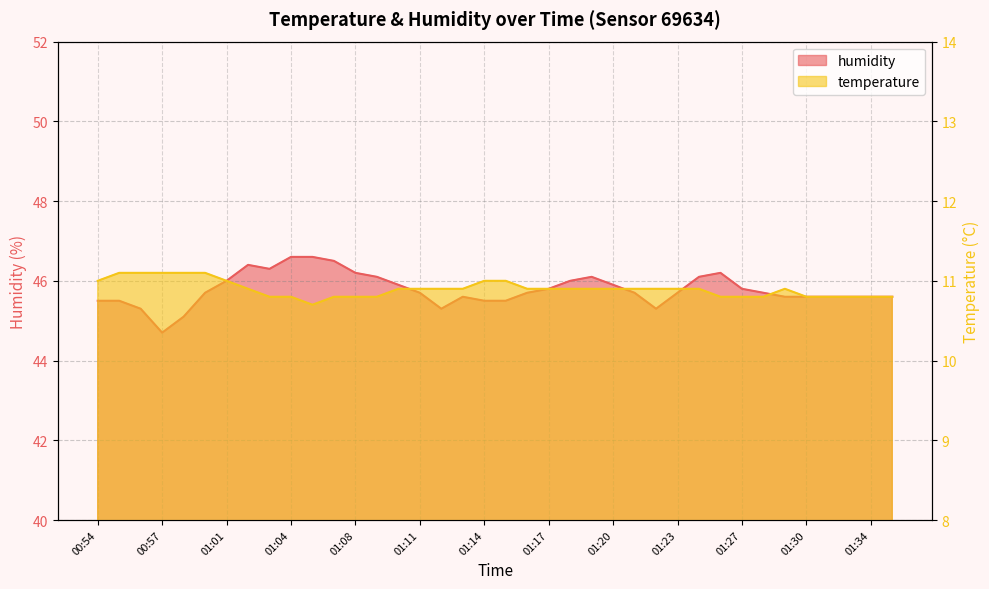

Reading left to right, list all the values displayed in this chart.

temperature: 11.0	11.1	11.1	11.1	11.1	11.1	11.0	10.9	10.8	10.8	10.7	10.8	10.8	10.8	10.9	10.9	10.9	10.9	11.0	11.0	10.9	10.9	10.9	10.9	10.9	10.9	10.9	10.9	10.9	10.8	10.8	10.8	10.9	10.8	10.8	10.8	10.8	10.8
humidity: 45.5	45.5	45.3	44.7	45.1	45.7	46.0	46.4	46.3	46.6	46.6	46.5	46.2	46.1	45.9	45.7	45.3	45.6	45.5	45.5	45.7	45.8	46.0	46.1	45.9	45.7	45.3	45.7	46.1	46.2	45.8	45.7	45.6	45.6	45.6	45.6	45.6	45.6